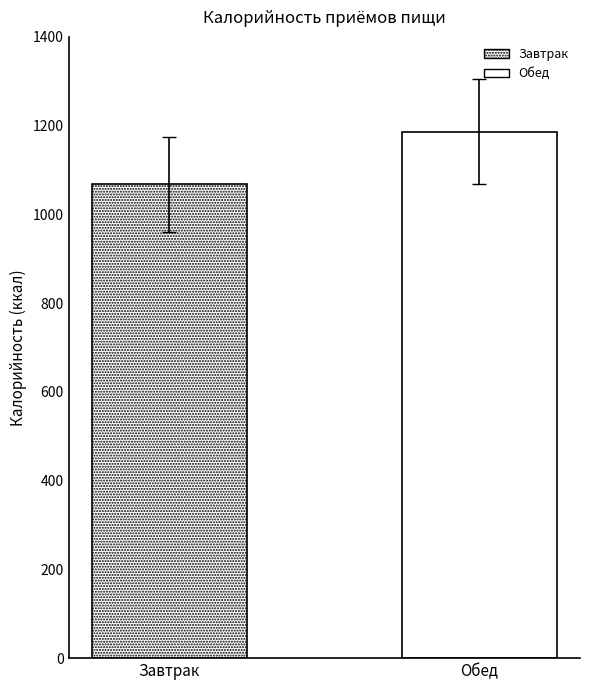

How many groups of bars are there?

1